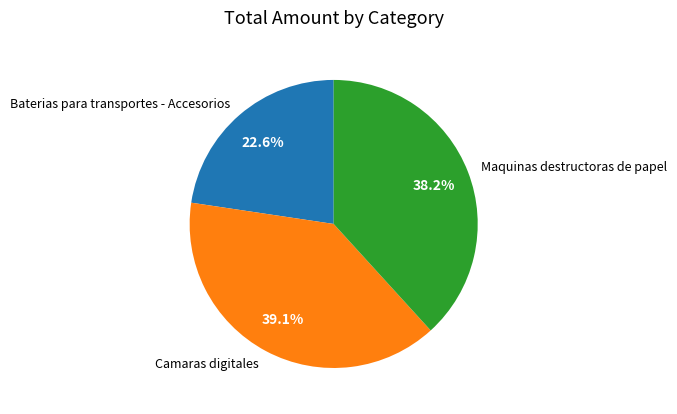

True or false: Baterias para transportes - Accesorios accounts for 34% of the total.

False